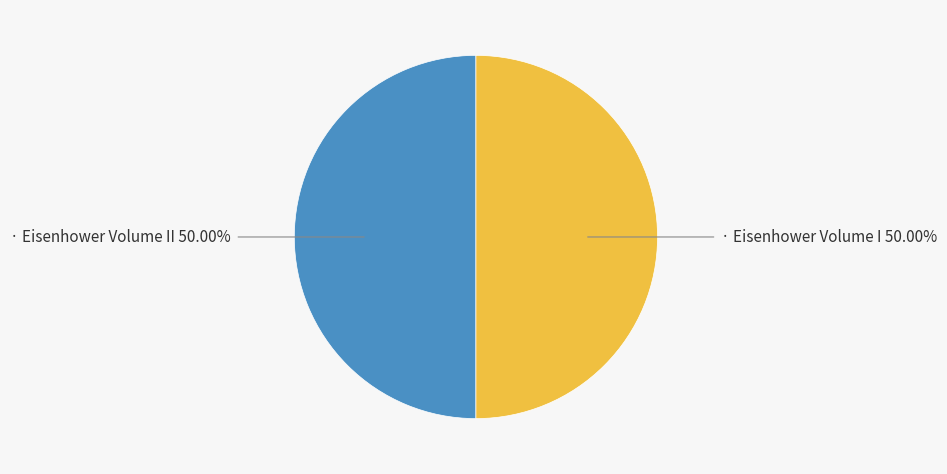

Approximately how many times larger is the value at · Eisenhower Volume II 50.00% compared to · Eisenhower Volume I 50.00%?

1.0